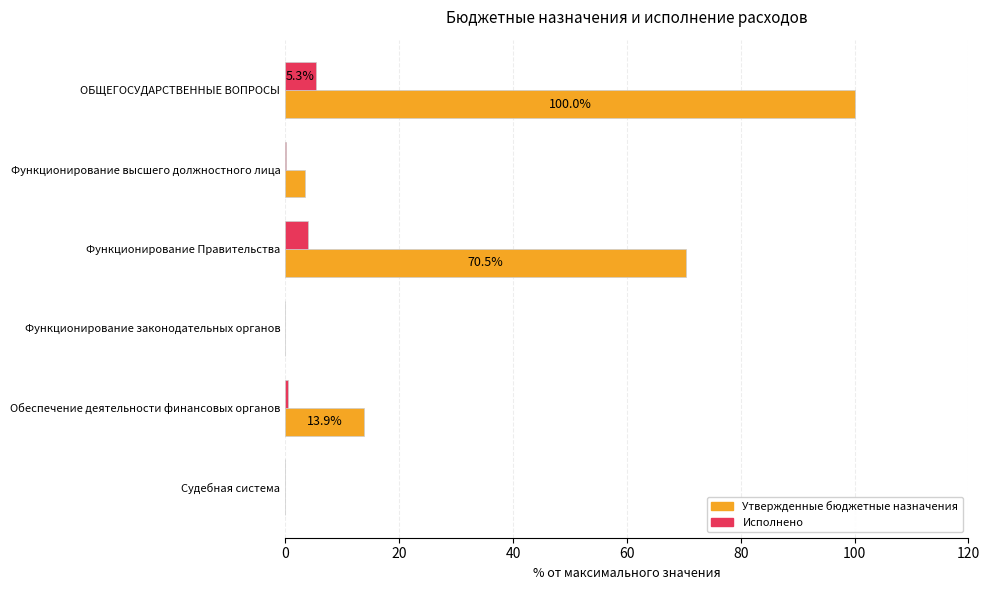

Which series changed the most between Функционирование Правительства and Обеспечение деятельности финансовых органов?

Утвержденные бюджетные назначения